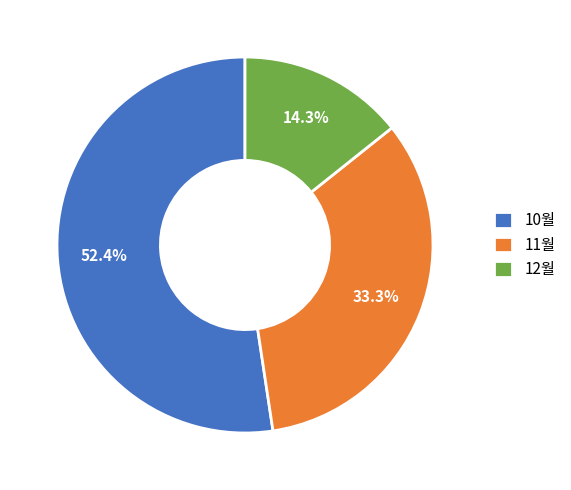

To the nearest percent, what percentage of the pie is 11월?

33%